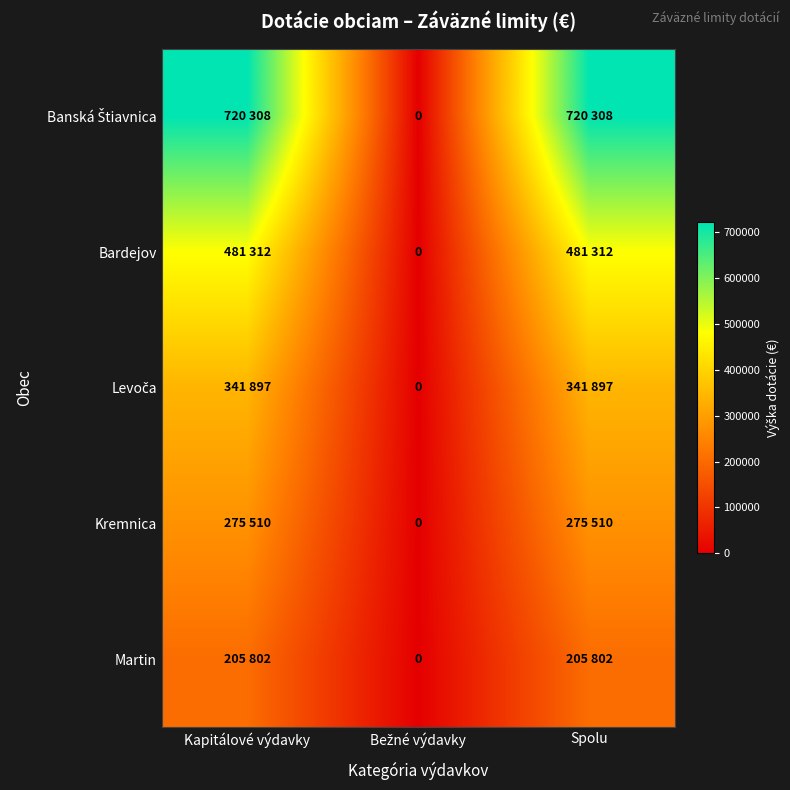

The Martin series shows 312779 at Spolu. True or false?

False